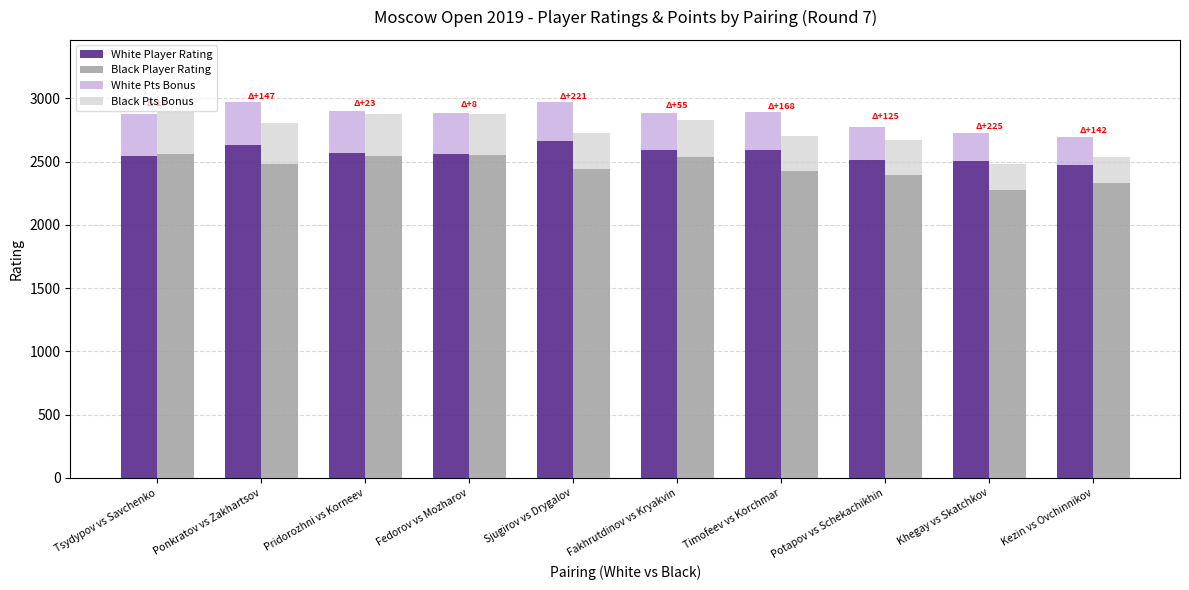

Which series has the largest total across all categories?

White Player Rating